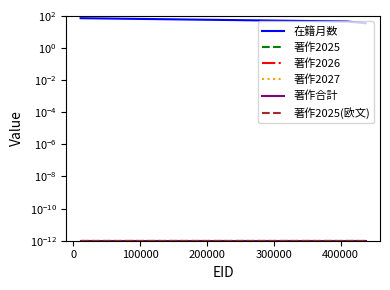

What is the total value across all series at 100000?

35.0